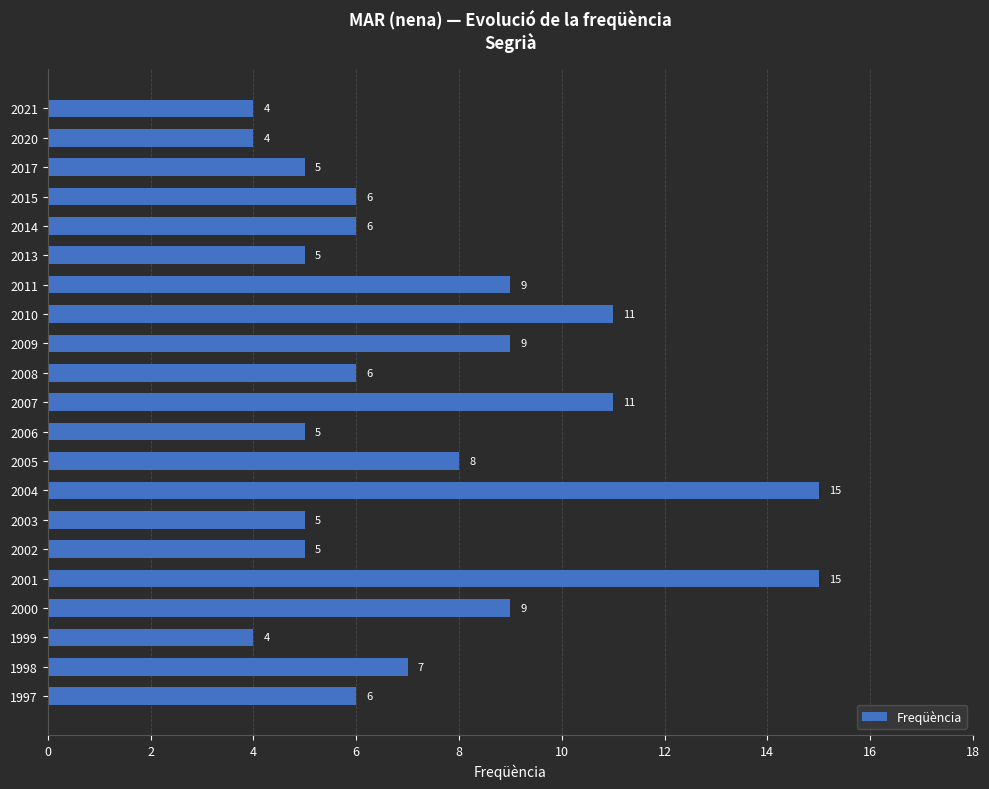

Read the value at 1997, to the nearest 10.

10